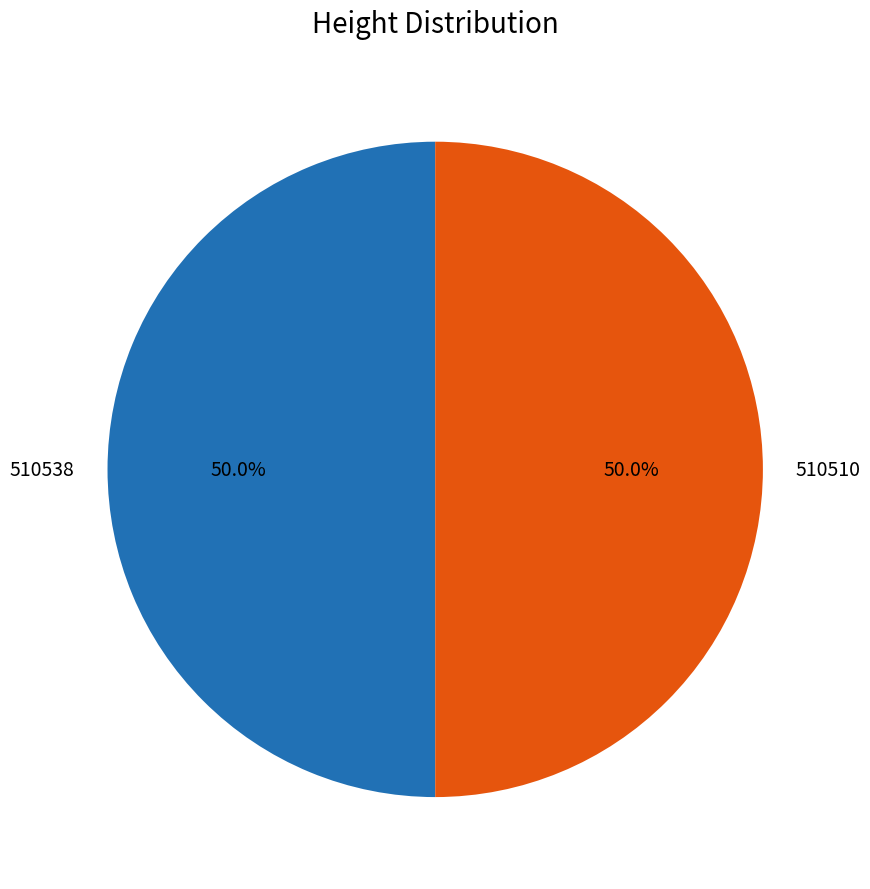

To the nearest percent, what percentage of the pie is 510510?

50%